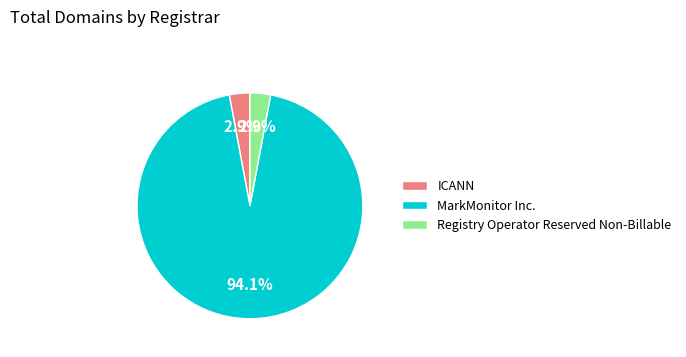

What percentage is the Registry Operator Reserved Non-Billable slice, to the nearest percent?

3%